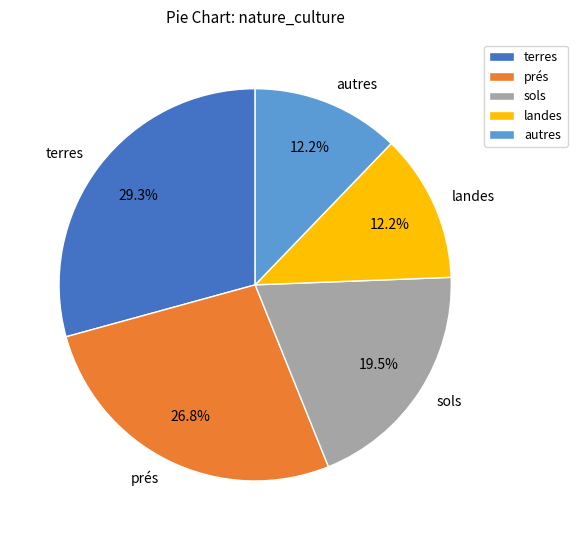

Between autres and prés, which is larger?

prés